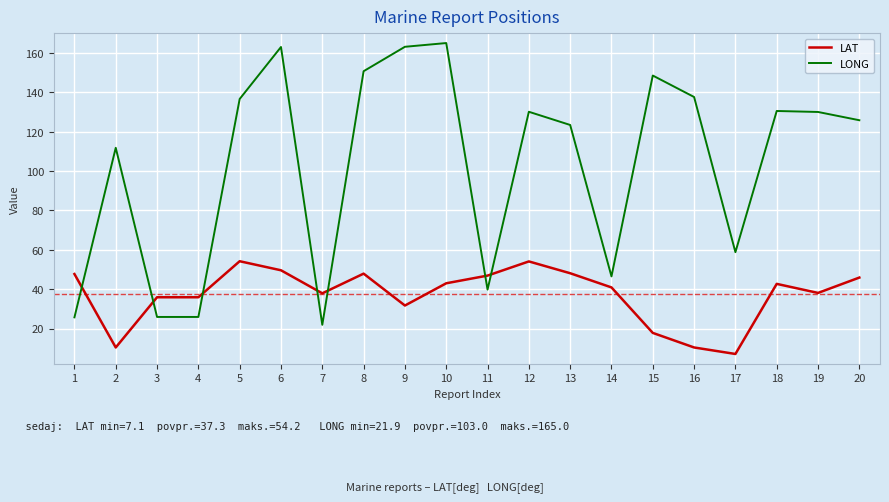

What is the total value across all series at 14?

87.4